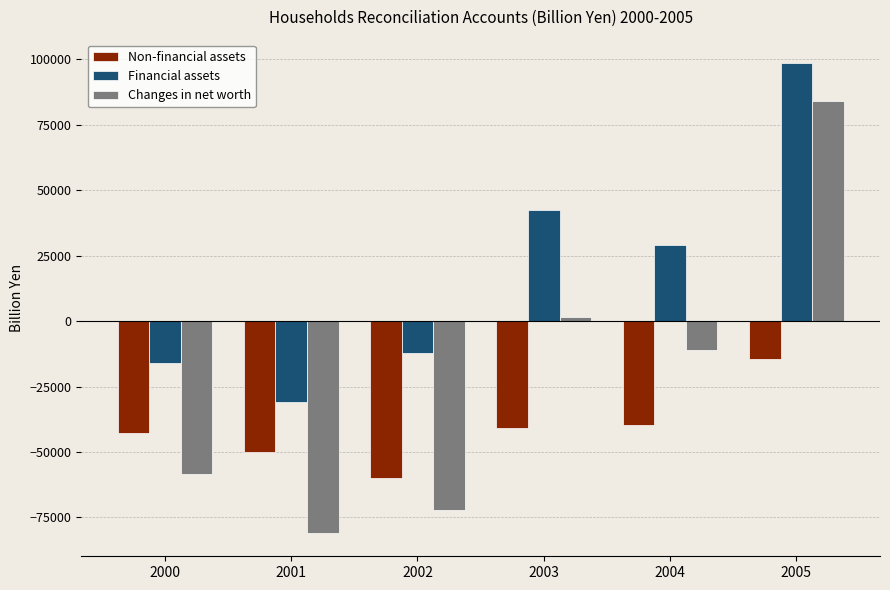

The value of Financial assets at 2003 is 24387.1. True or false?

False